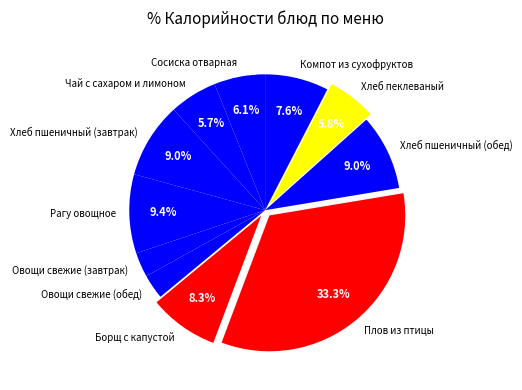

What is the ratio of the value at Сосиска отварная to the value at Борщ с капустой?

0.7